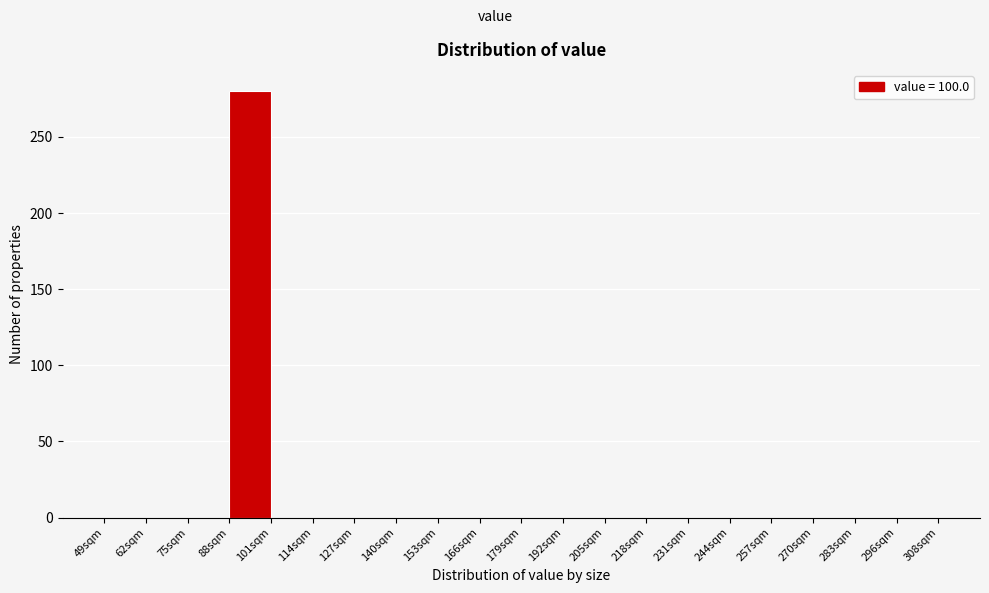

What is the height of the bar covering 88 to 101 on the x-axis? Neither the bar edges nor the heights are printed on the chart, so give them approximately, as read against the axes.

280